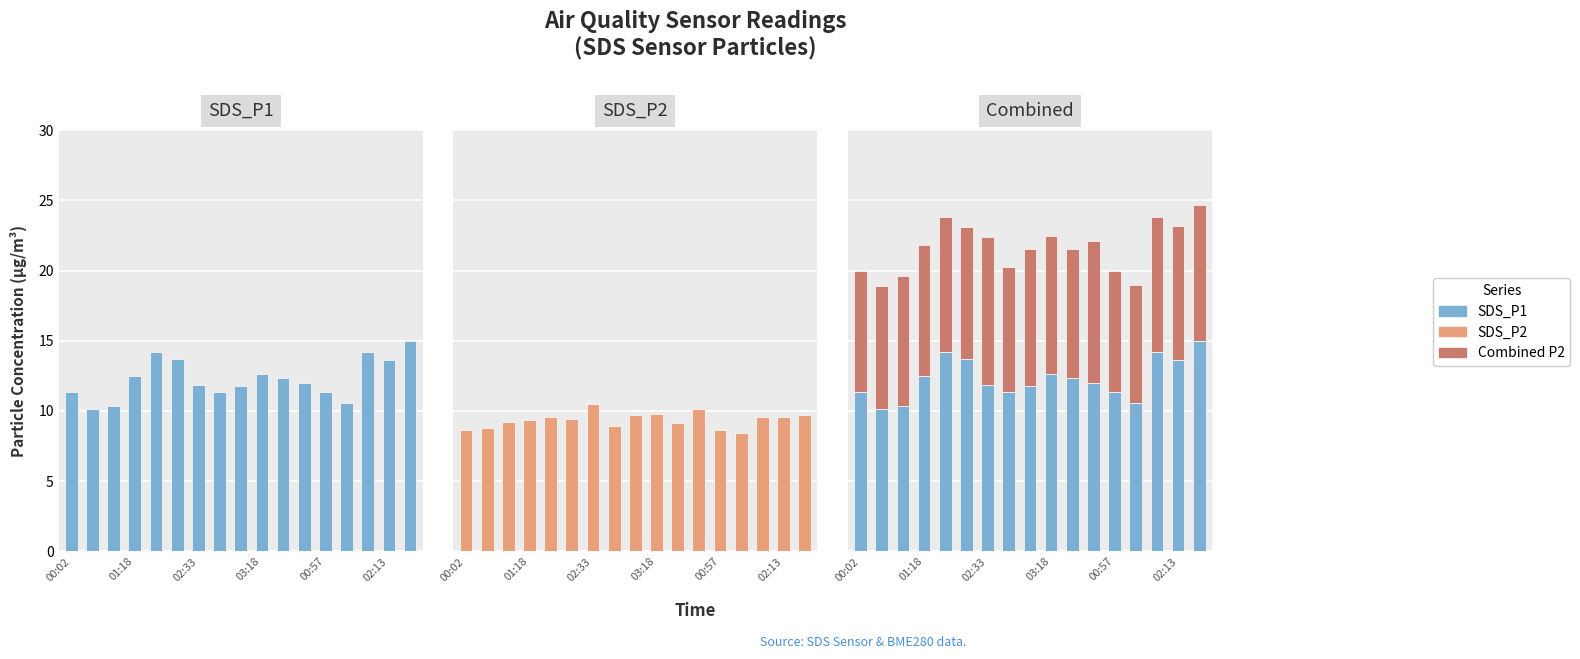

What is the average value of the SDS_P1 series?

12.3